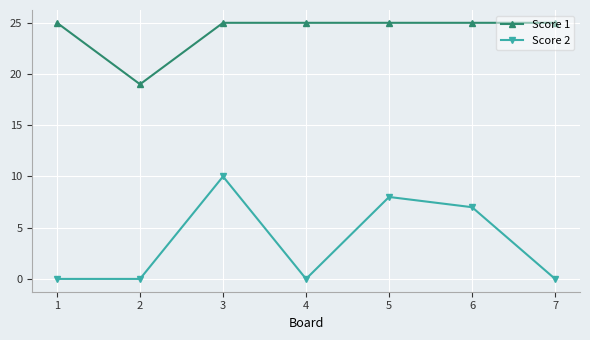

Is it true that Score 2 equals -5 at 4?

False